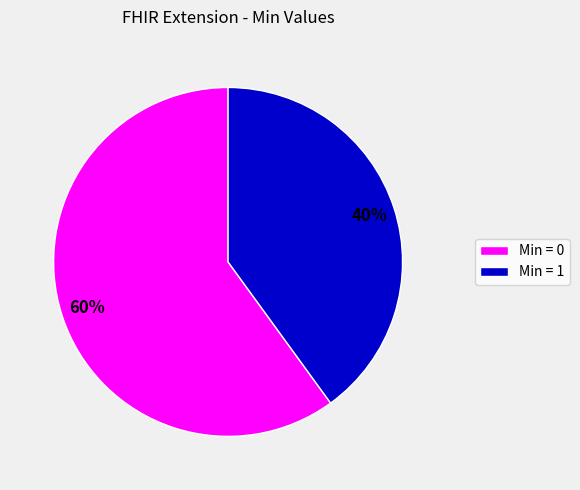

The Min = 0 slice represents 53% of the pie. True or false?

False